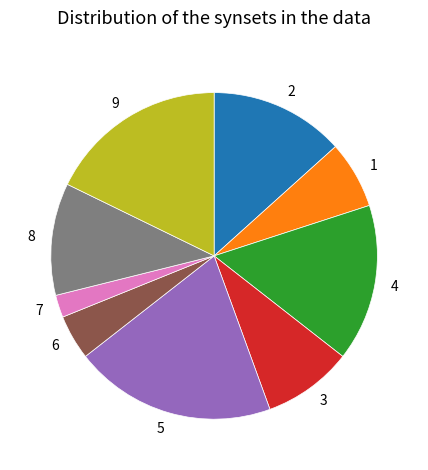

How many segments does this pie chart have?

9